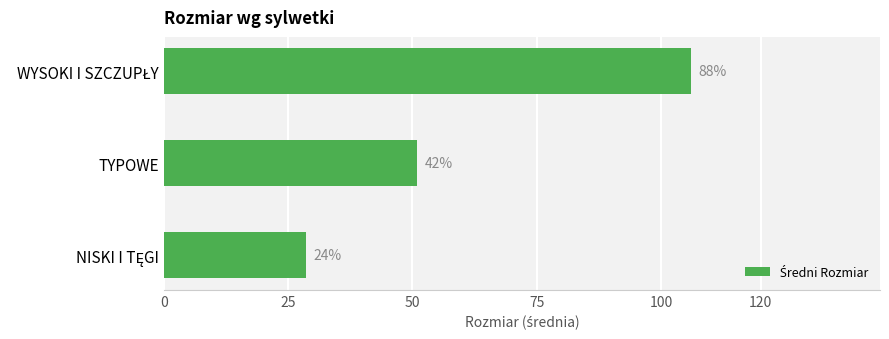

What is the average value?

61.9